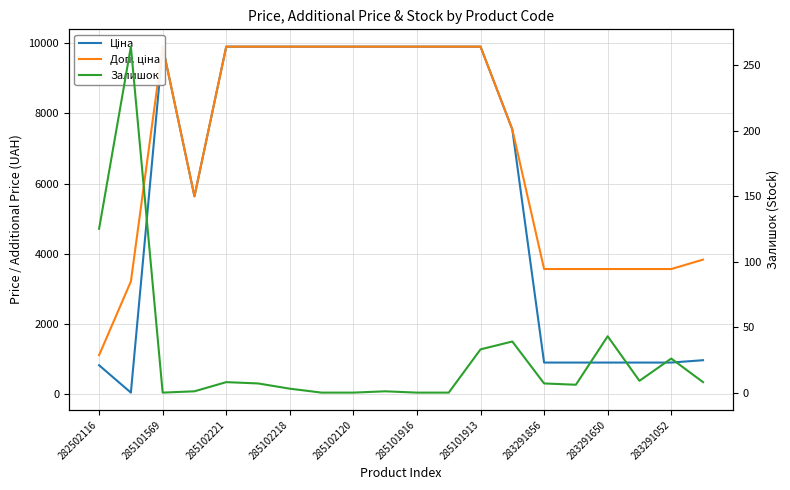

How many data points does each series have?

20